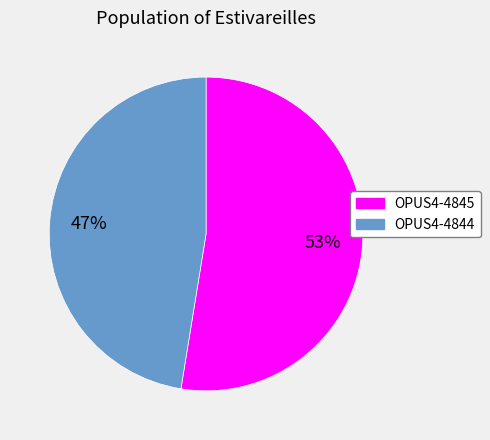

What is the ratio of the value at OPUS4-4844 to the value at OPUS4-4845?

0.9